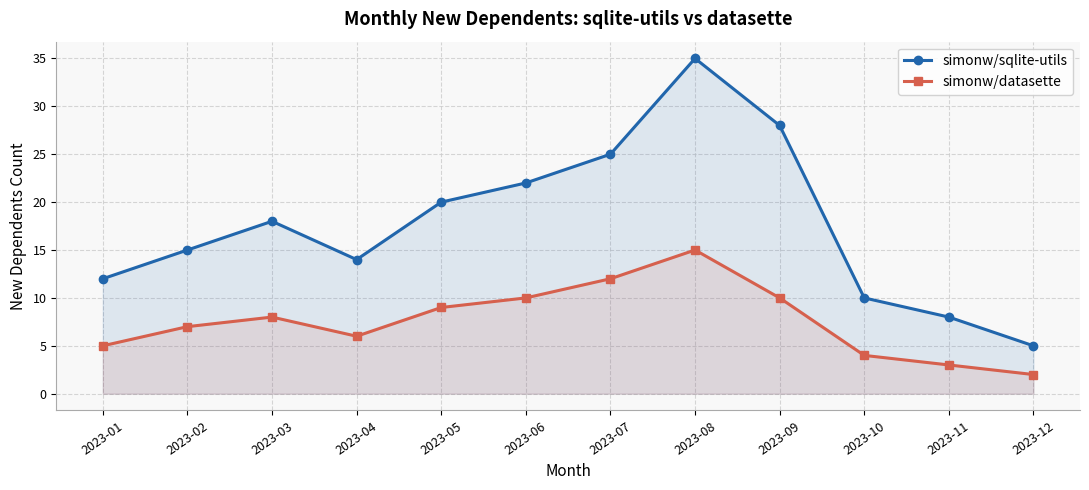

Reading left to right, what are all the values shown in this chart?

simonw/sqlite-utils: 2023-01=12	2023-02=15	2023-03=18	2023-04=14	2023-05=20	2023-06=22	2023-07=25	2023-08=35	2023-09=28	2023-10=10	2023-11=8	2023-12=5
simonw/datasette: 2023-01=5	2023-02=7	2023-03=8	2023-04=6	2023-05=9	2023-06=10	2023-07=12	2023-08=15	2023-09=10	2023-10=4	2023-11=3	2023-12=2